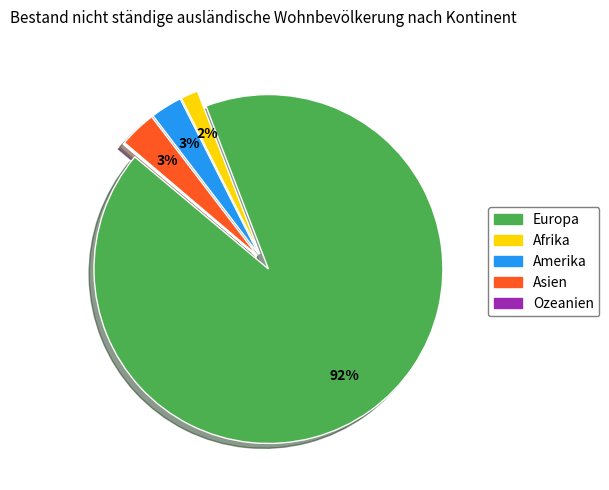

Between Asien and Afrika, which is larger?

Asien